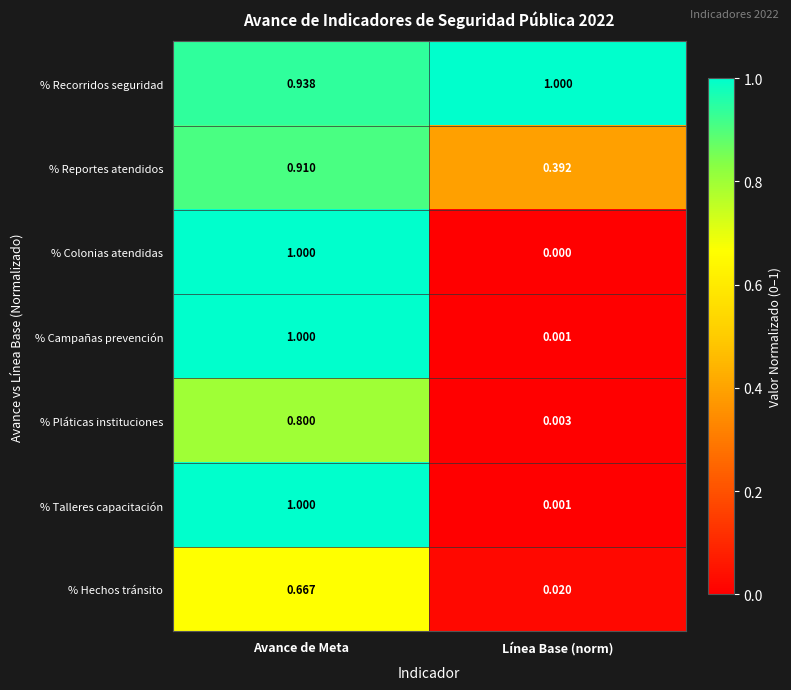

Which series has the largest total across all categories?

% Recorridos seguridad